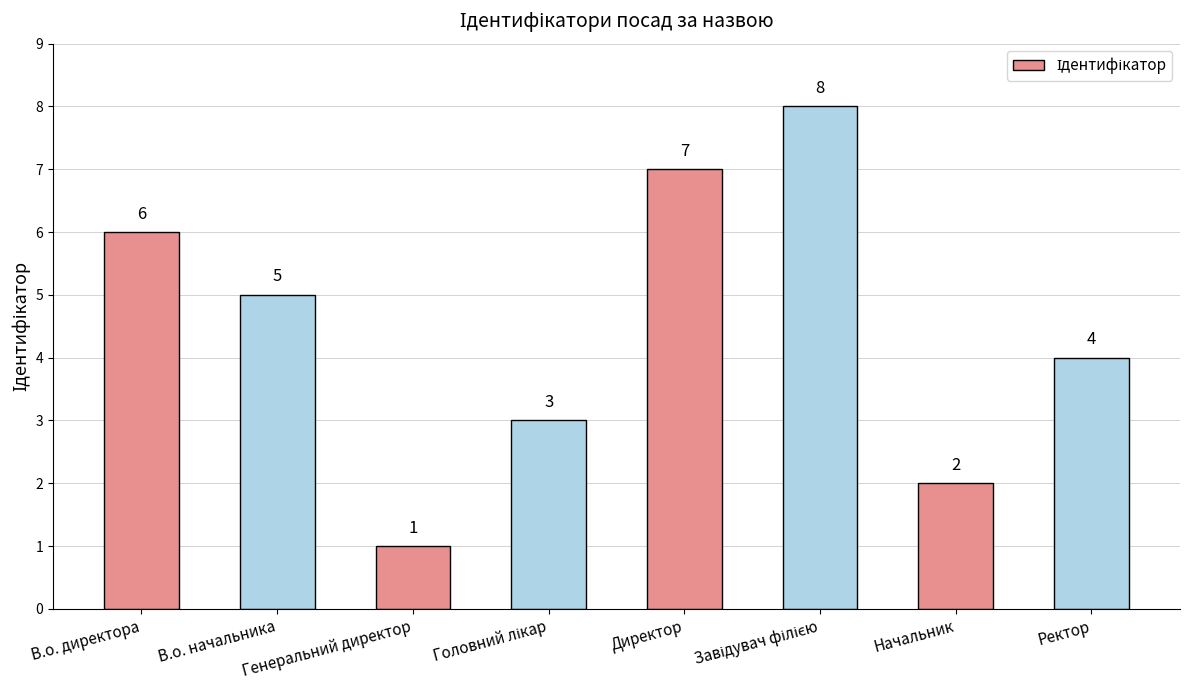

What is the label of the 6th bar from the right?

Генеральний директор